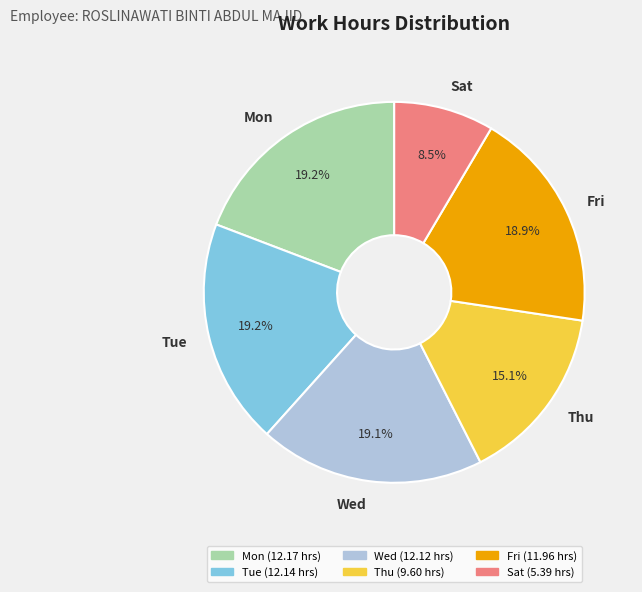

Is there a majority slice in this chart?

No